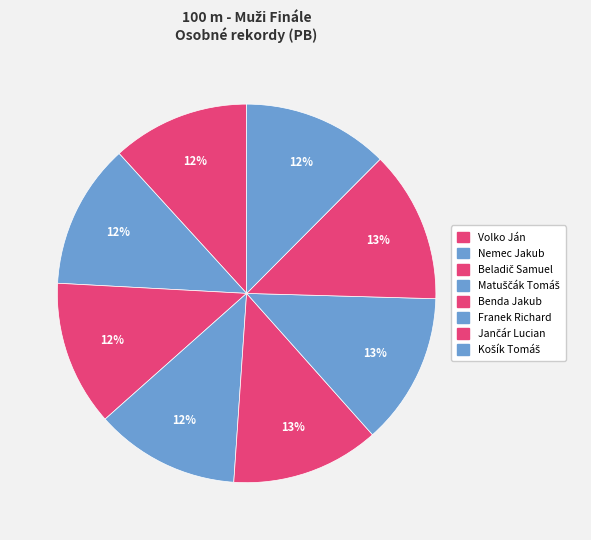

What is the smallest slice in the pie chart?

Volko Ján